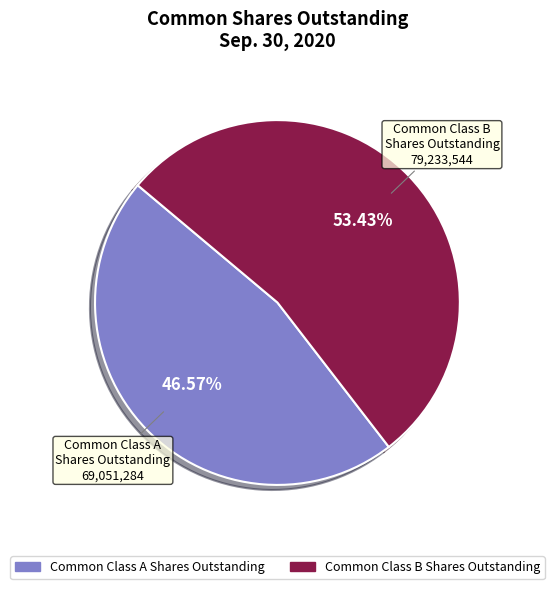

What is the largest slice in the pie chart?

Class B shares outstanding (Sep. 30, 2020)